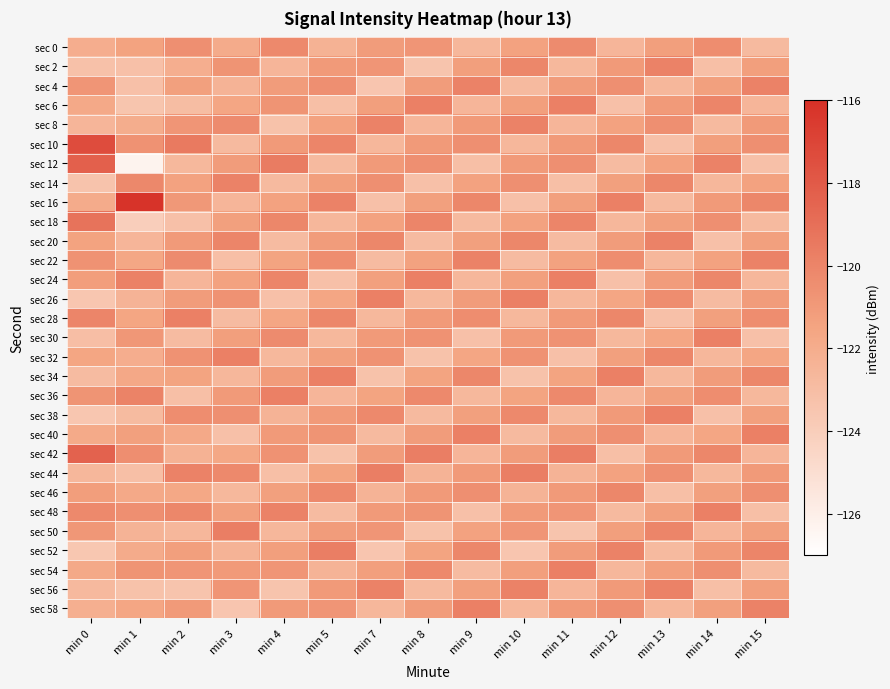

Rank the series at min 5 from lowest to highest value.

sec 42, sec 24, sec 6, sec 48, sec 12, sec 30, sec 18, sec 36, sec 54, sec 0, sec 26, sec 44, sec 8, sec 32, sec 14, sec 20, sec 50, sec 2, sec 38, sec 56, sec 58, sec 40, sec 4, sec 22, sec 46, sec 28, sec 10, sec 16, sec 34, sec 52